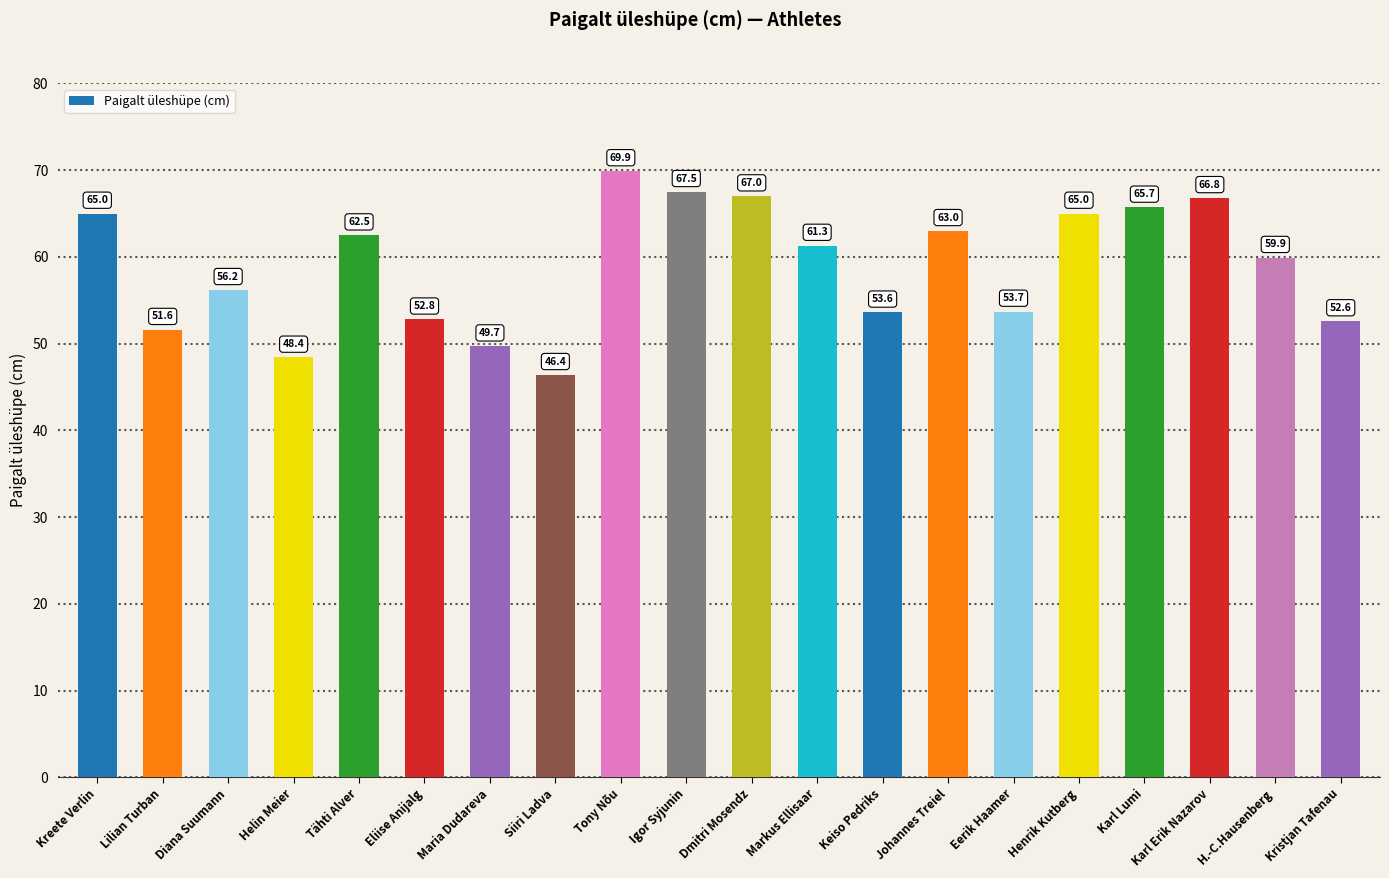

What is the difference between the values at Kristjan Tafenau and Lilian Turban?

1.0